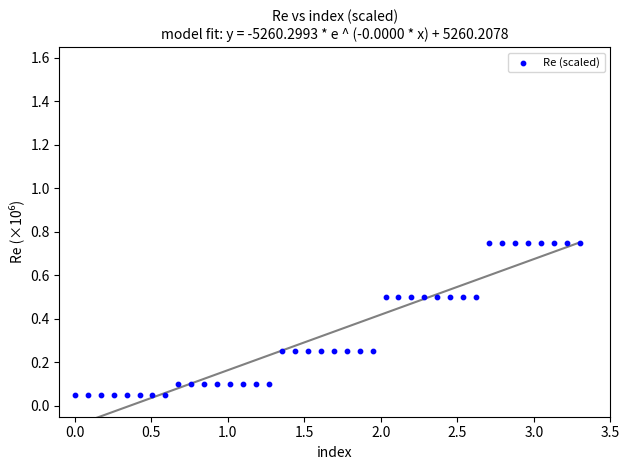

What is the range of Y values (max minus min)?

0.7